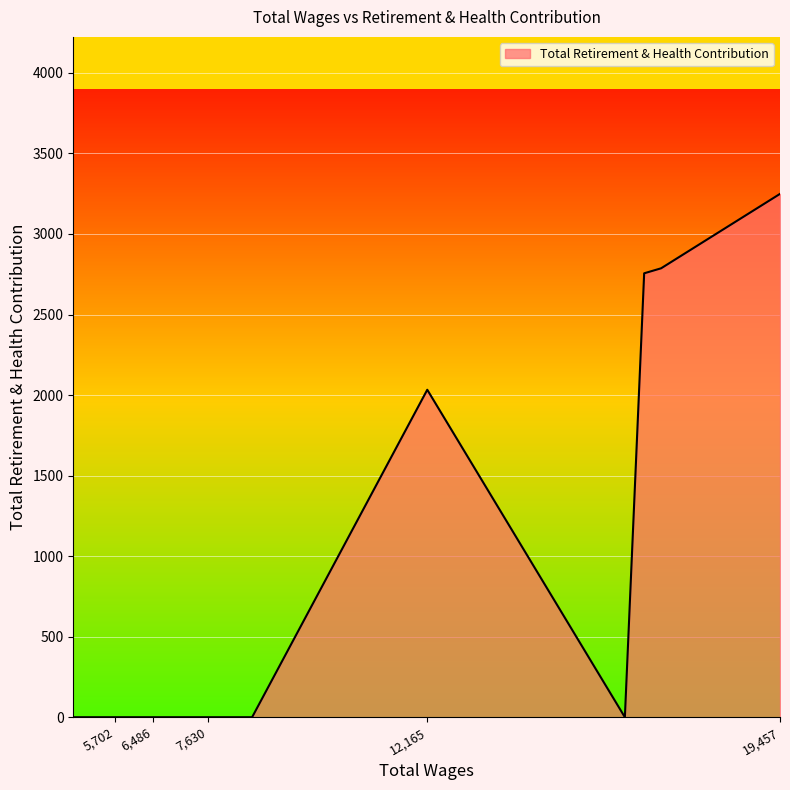

Reading left to right, list all the values displayed in this chart.

19457.0=3249	16999.0=2787	16649.0=2756	16250.0=0	12165.0=2033	8544.0=0	8075.0=0	8060.0=0	7630.0=0	7595.0=0	6993.0=0	6819.0=0	6486.0=0	6354.0=0	6251.0=0	5759.0=0	5702.0=0	5482.0=0	5025.0=0	4847.0=0